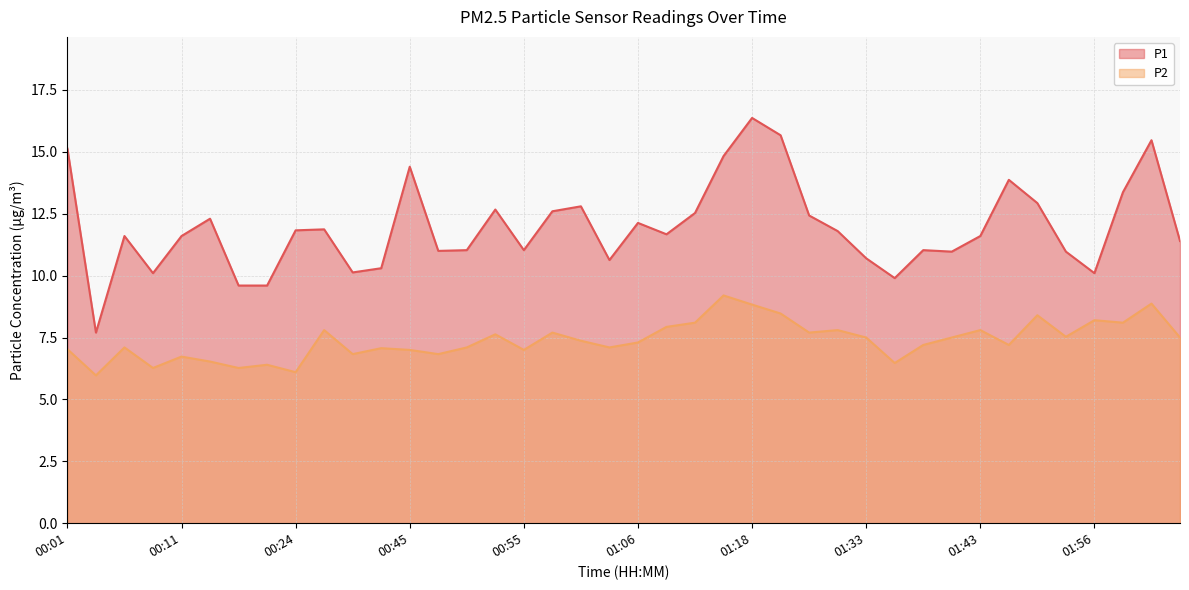

Is it true that P1 equals 9.6 at 00:16?

True